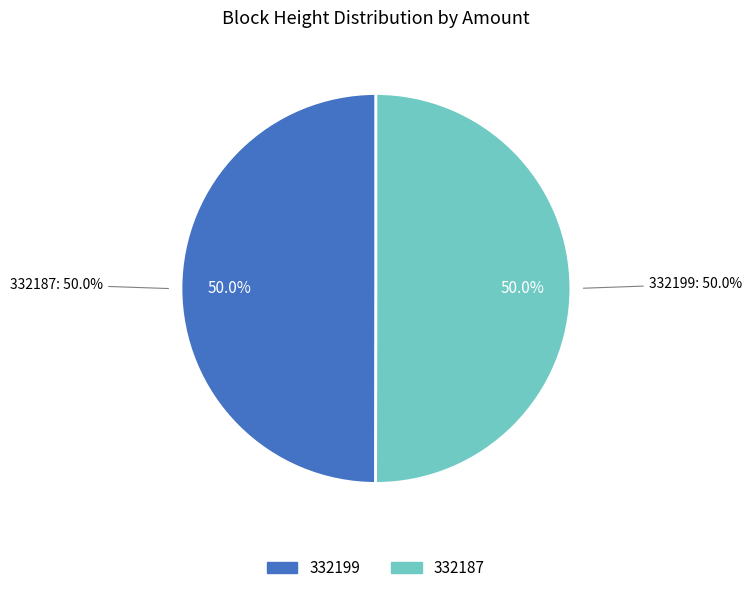

What is the total percentage of 332199 and 332187?

100.0%